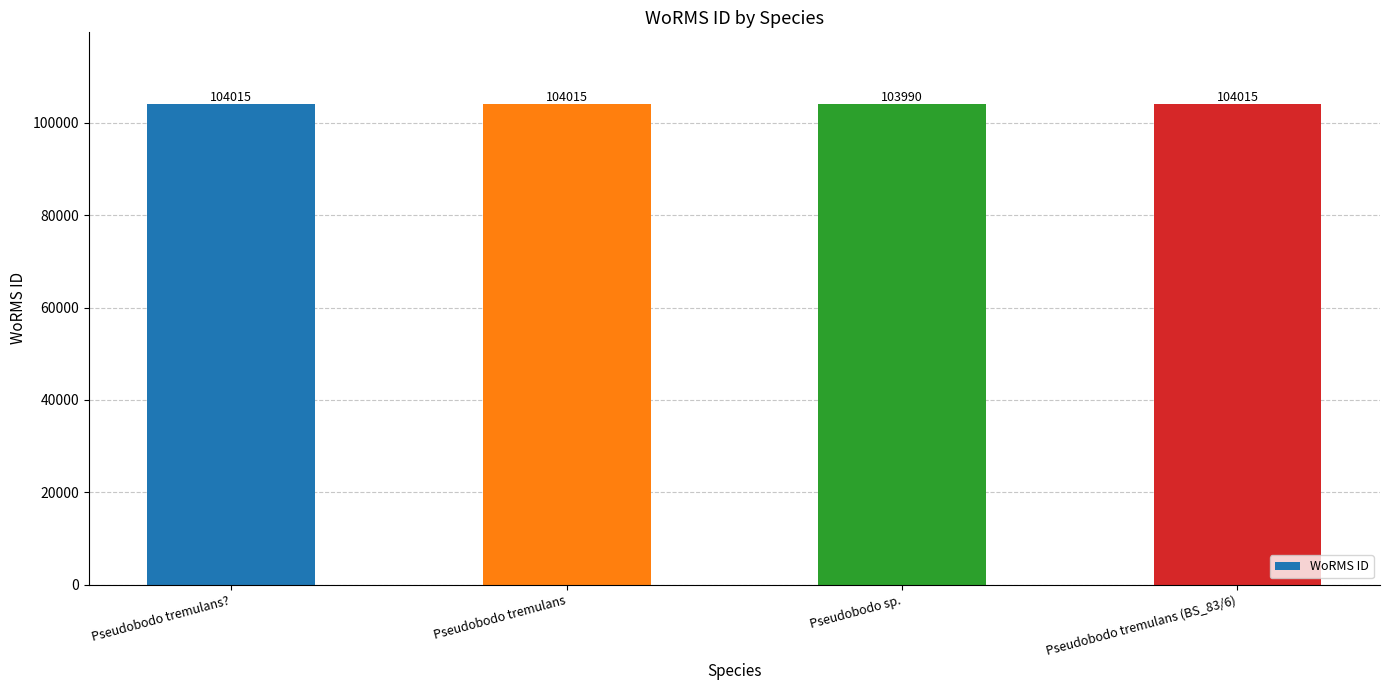

What is the difference between the second highest and minimum values?

25